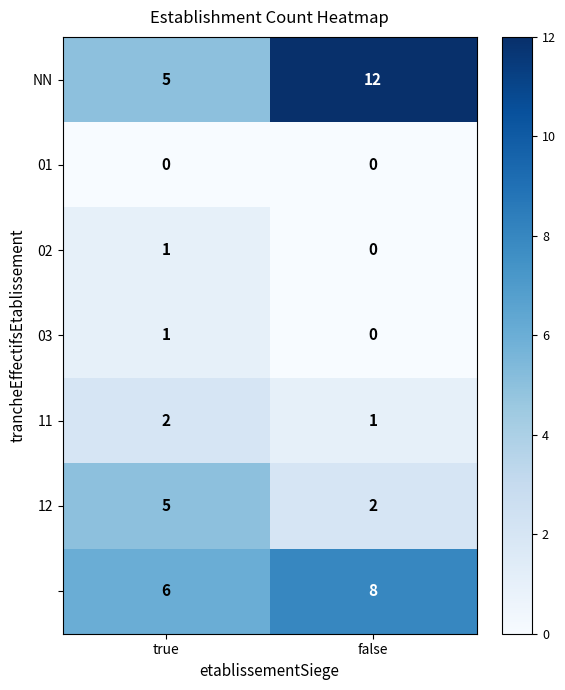

At which category is the sum across all series the highest?

false